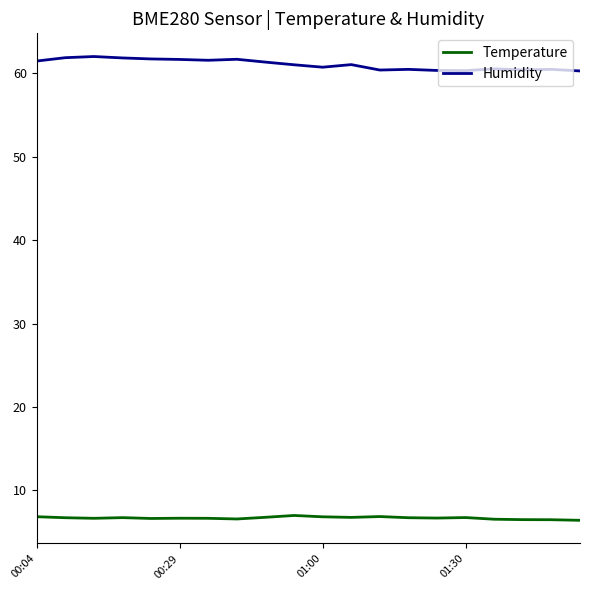

In Humidity, how many points are lower than both neighbors (excluding endpoints)?

5